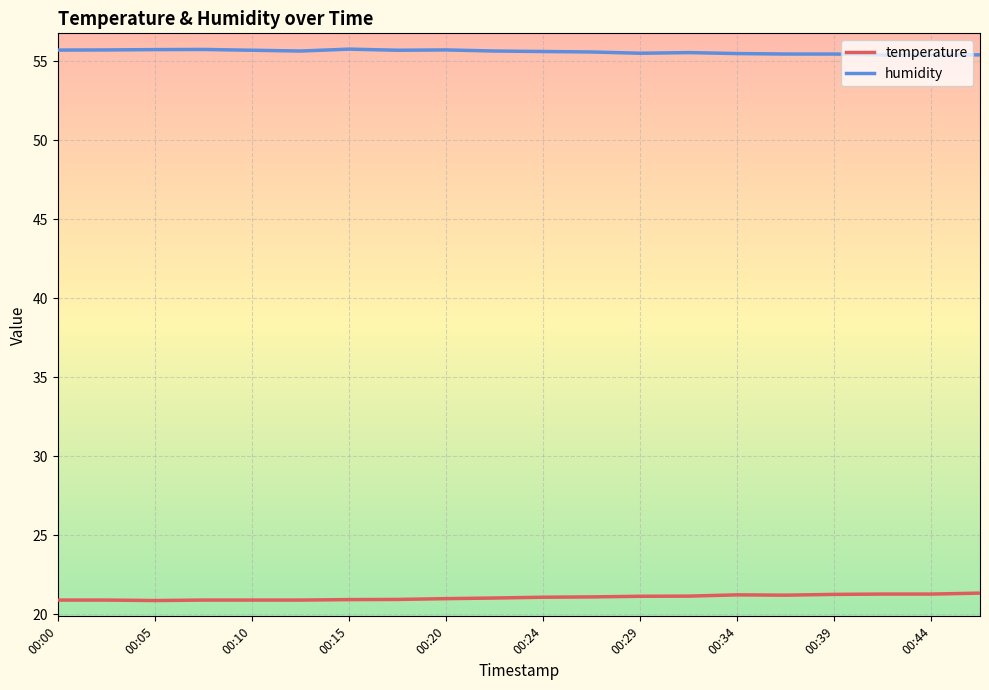

List the series in order of their overall mean, lowest first.

temperature, humidity